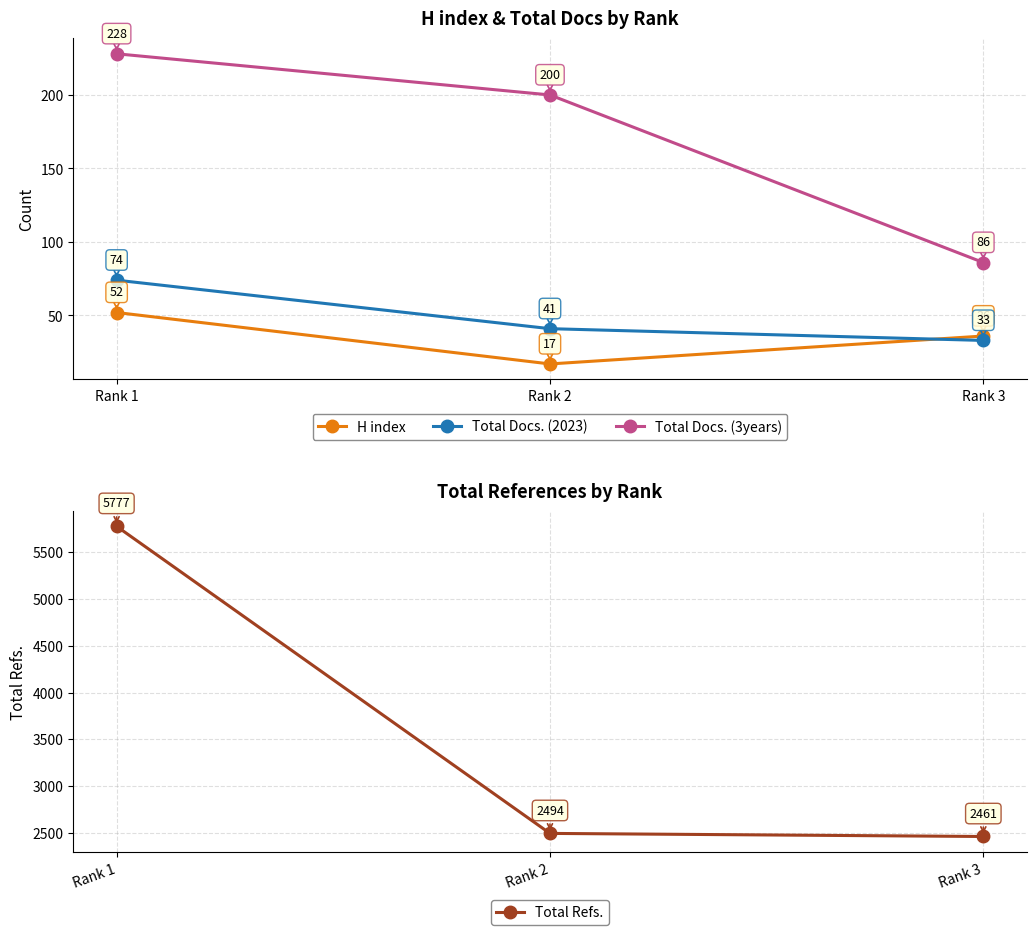

At Rank 2, list the series in order from largest to smallest.

Total Refs., Total Docs. (3years), Total Docs. (2023), H index